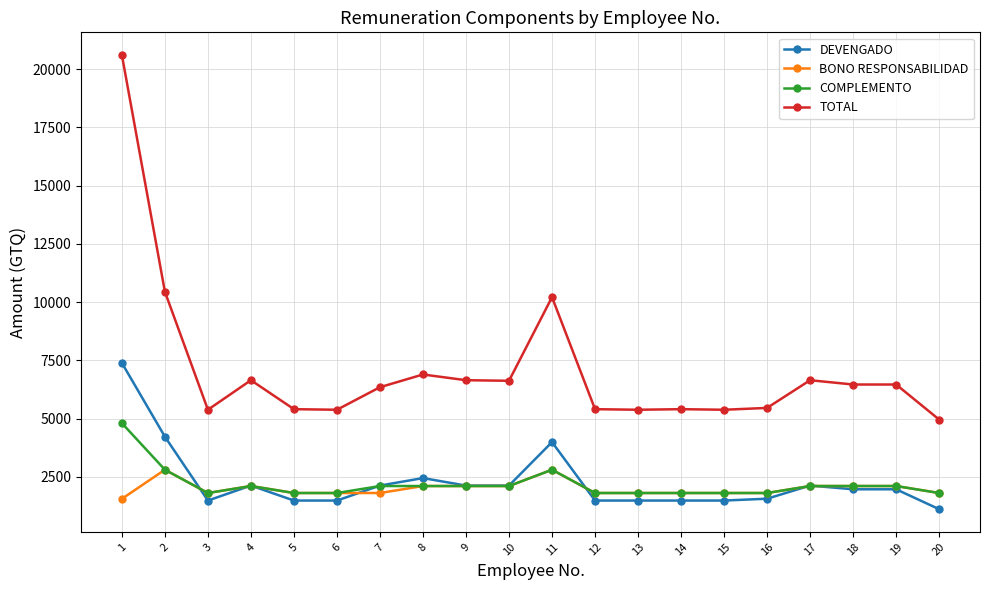

At how many categories does at least one series exceed 2420?

20